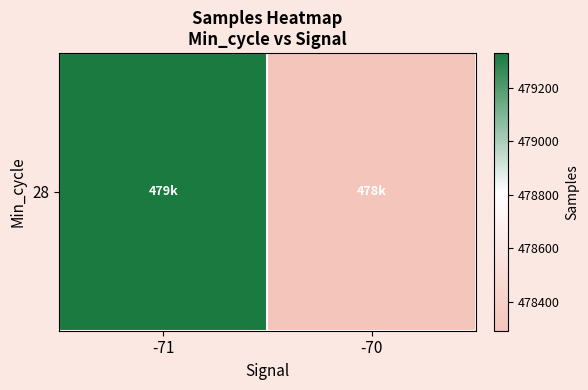

What is the ratio of the value at -70 to the value at -71?

1.0